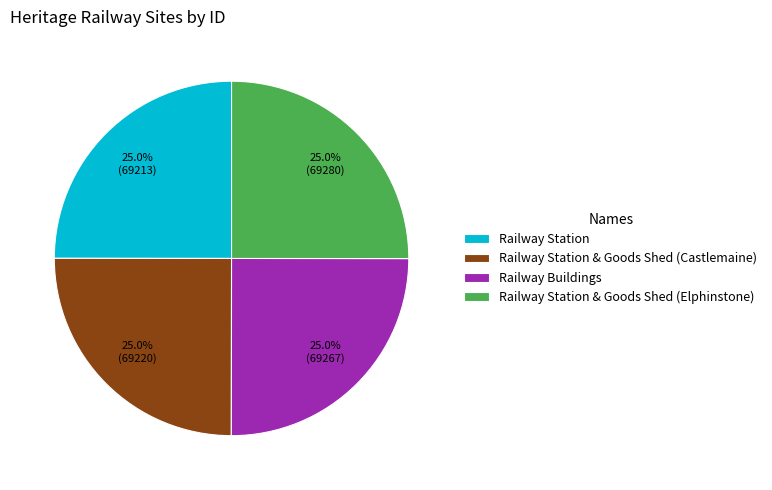

What percentage is the Railway Station slice, to the nearest percent?

25%